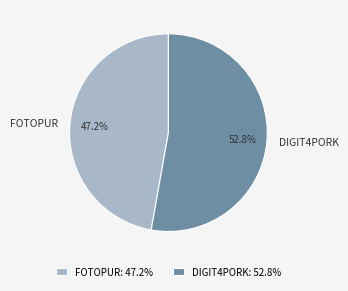

To the nearest percent, what is the difference between the DIGIT4PORK and FOTOPUR slice percentages?

6%